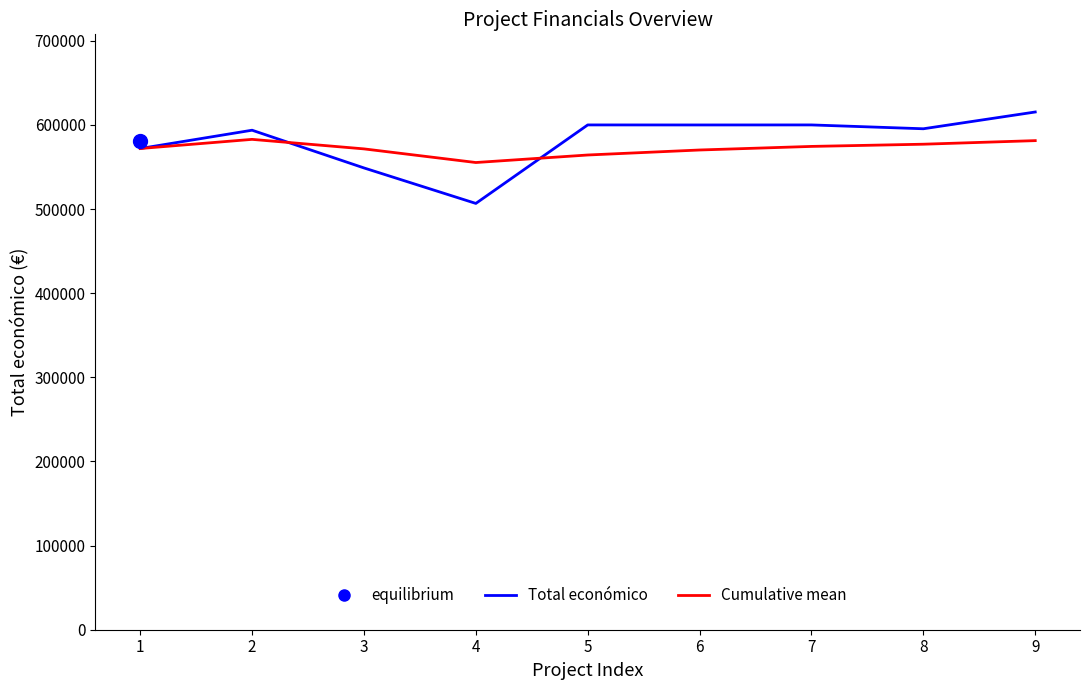

Reading right to left, transcribe all the data shown in this chart.

Total económico: 615375.0	595436.0	600000.0	599960.0	600000.0	506703.0	548889.0	593715.0	571965.0
Año de finalización (ref): 581338.1	577083.5	574461.7	570205.3	564254.4	555318.0	571523.0	582840.0	571965.0